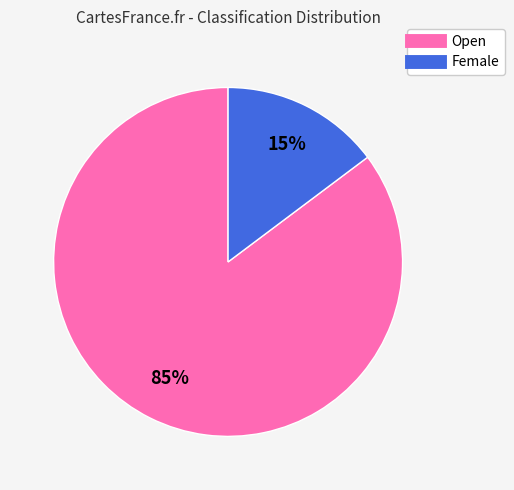

Which category has the smallest portion of the pie?

Female